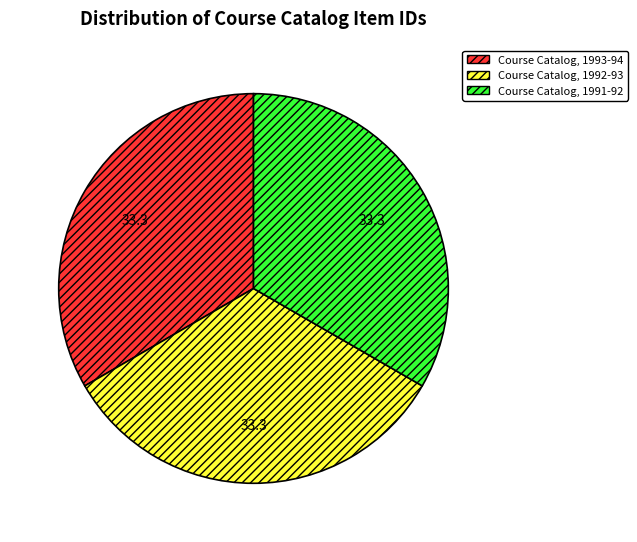

What is the ratio of the value at Course Catalog, 1993-94 to the value at Course Catalog, 1992-93?

1.0